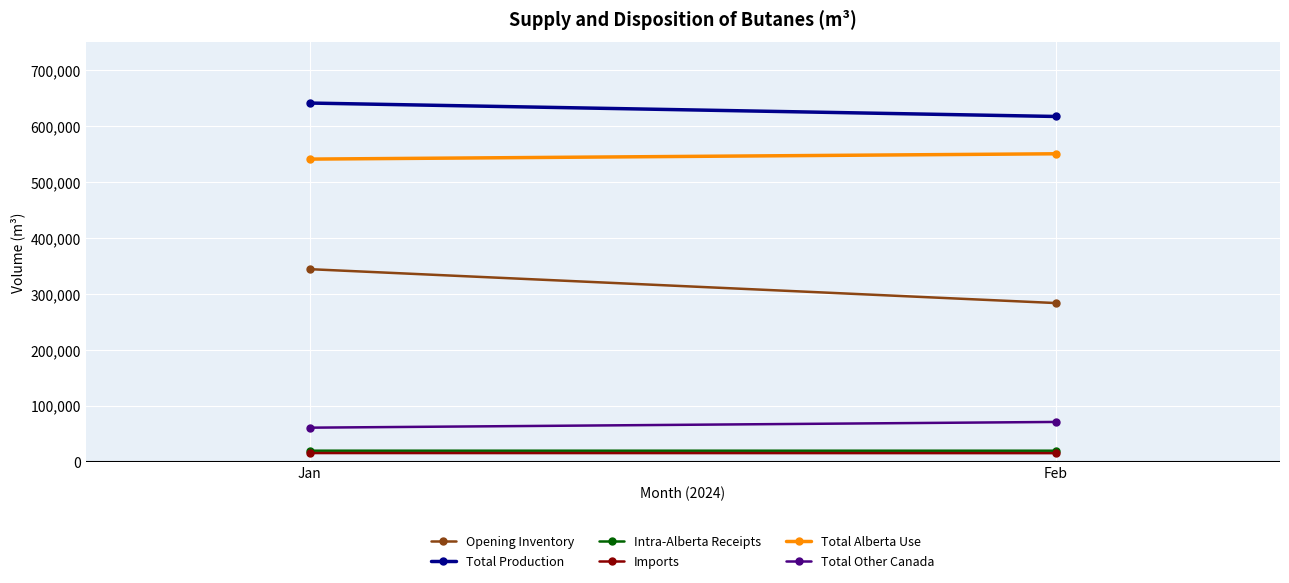

At which category is the sum across all series the highest?

Jan